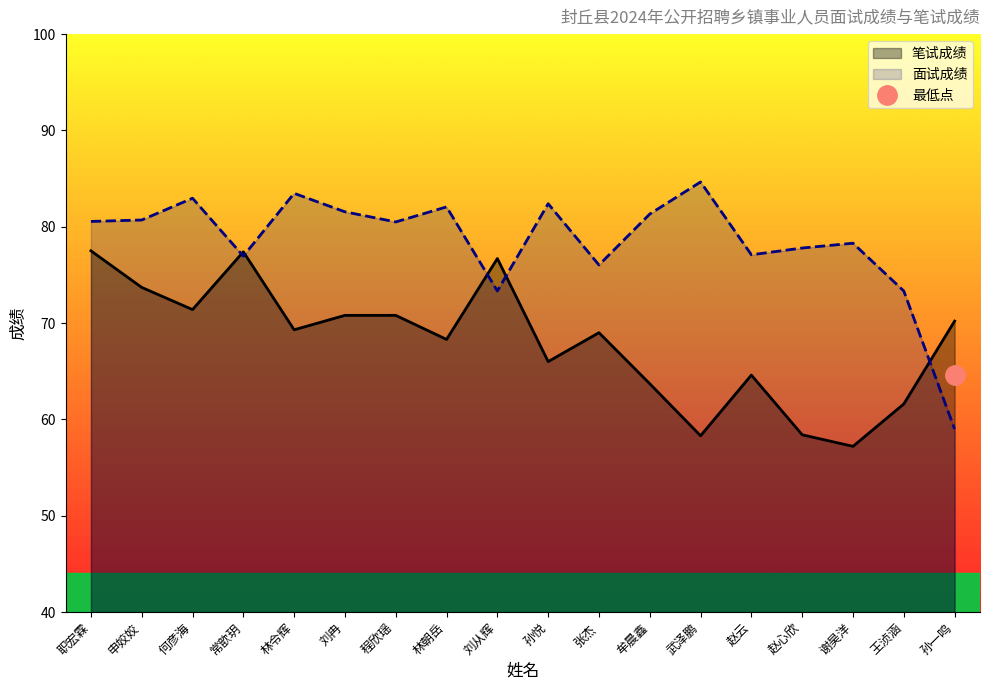

Which series has the widest spread of values?

面试成绩